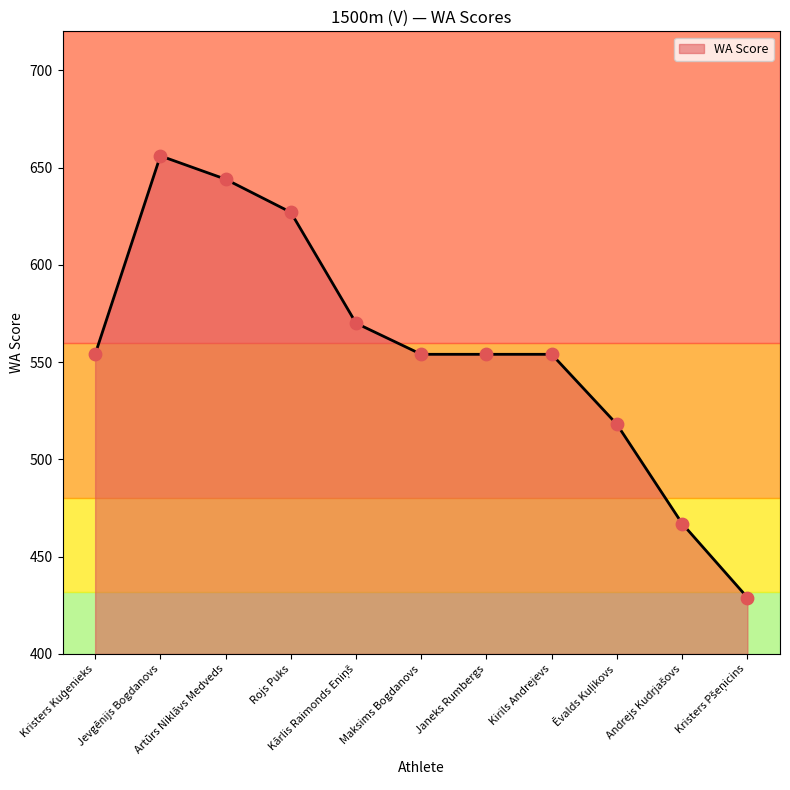

What is the minimum value shown in the chart?

429